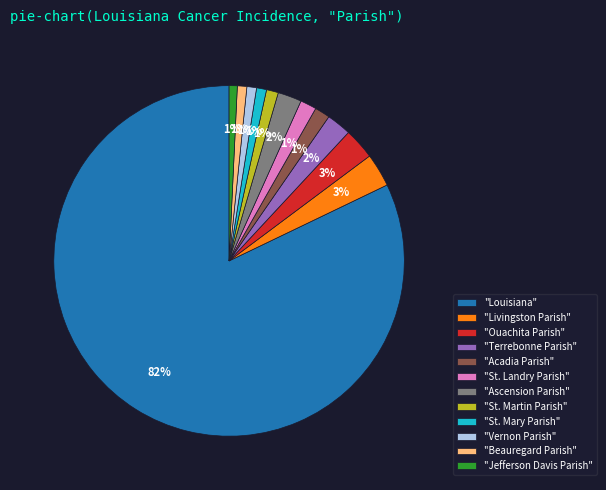

To the nearest percent, what percentage of the pie is "Vernon Parish"?

1%